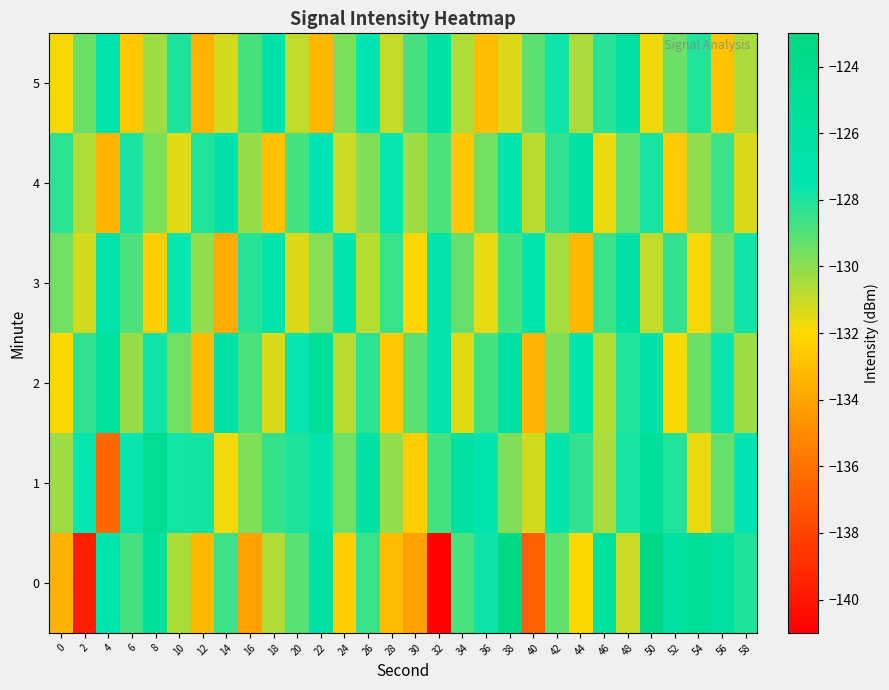

At which category is the sum across all series the highest?

50